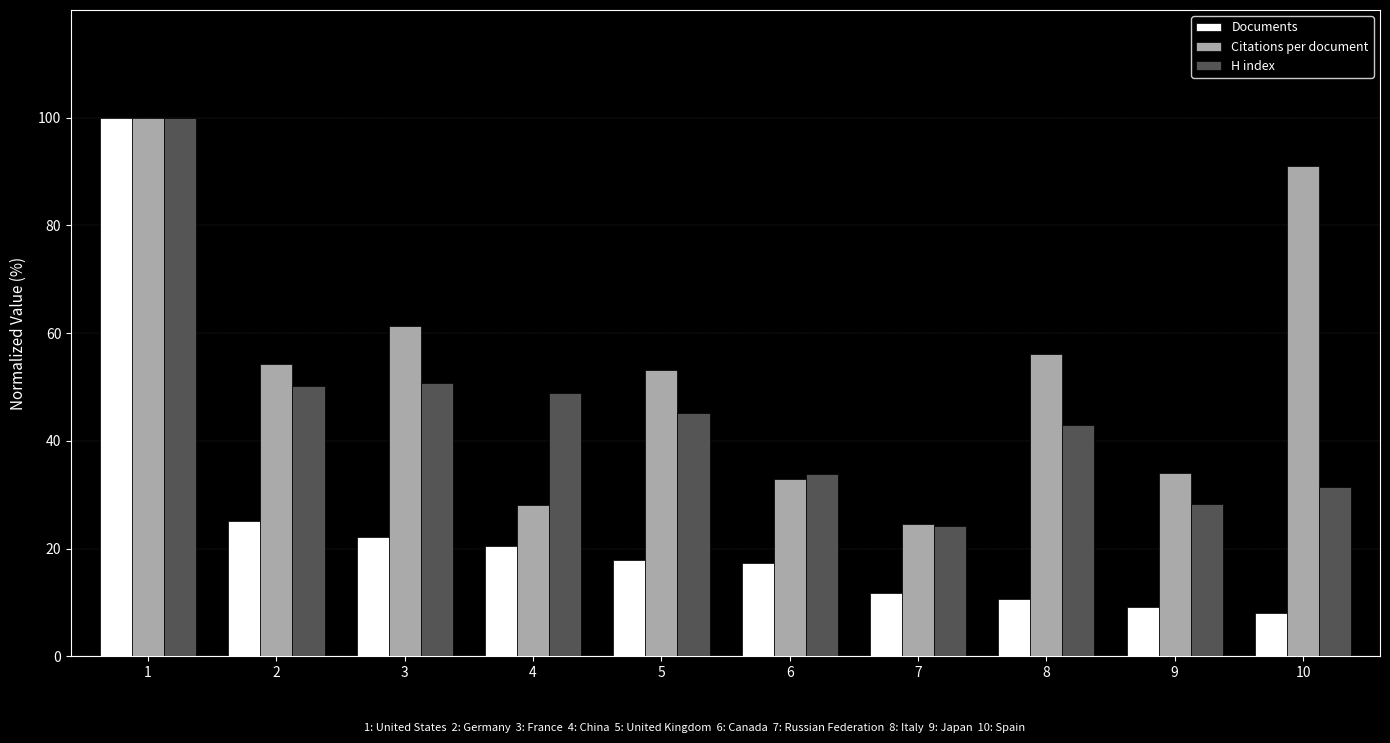

Between 4 and 10, which series saw the biggest shift?

Citations per document